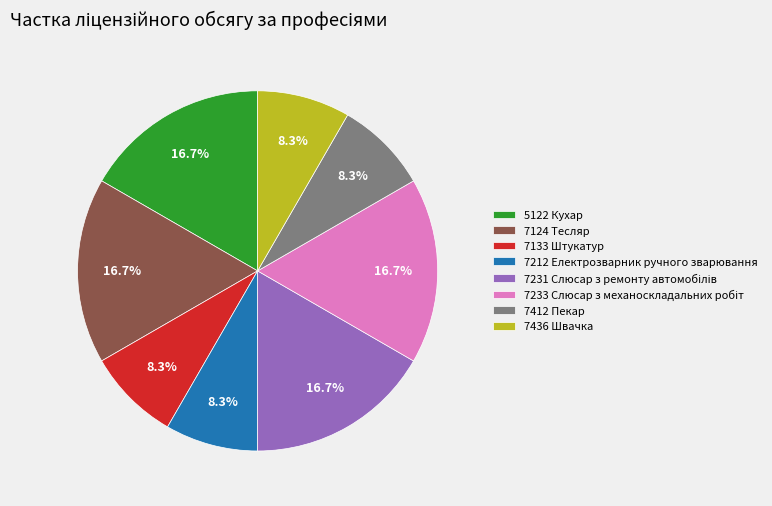

To the nearest percent, what portion does 7133 Штукатур represent?

8%